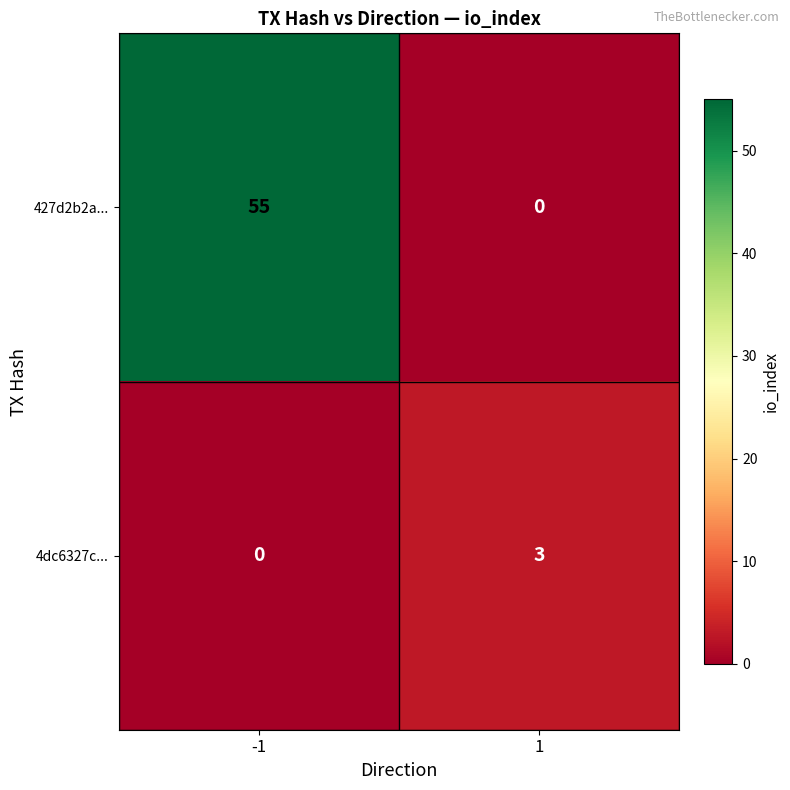

What is the spread (max minus min) of values at -1?

55